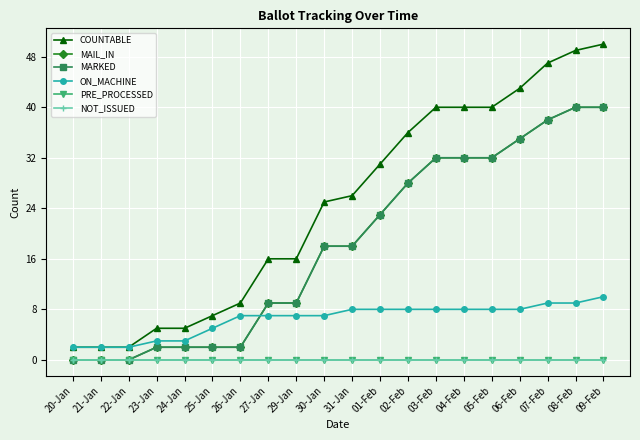

Is this an area chart (filled region under the line)?

No